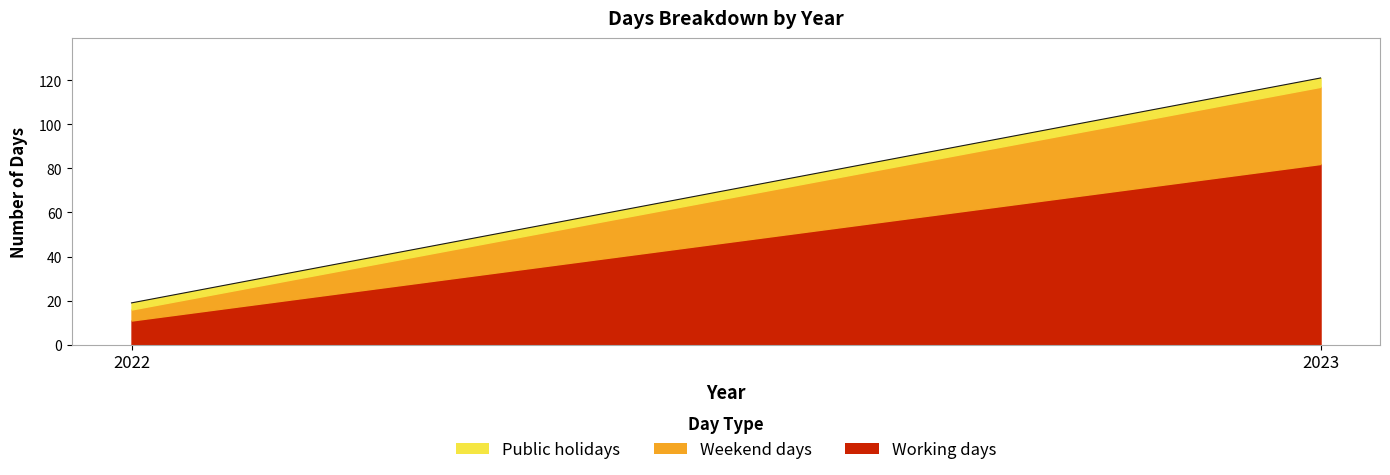

Rank the series by their maximum value, from highest to lowest.

Working days, Weekend days, Public holidays